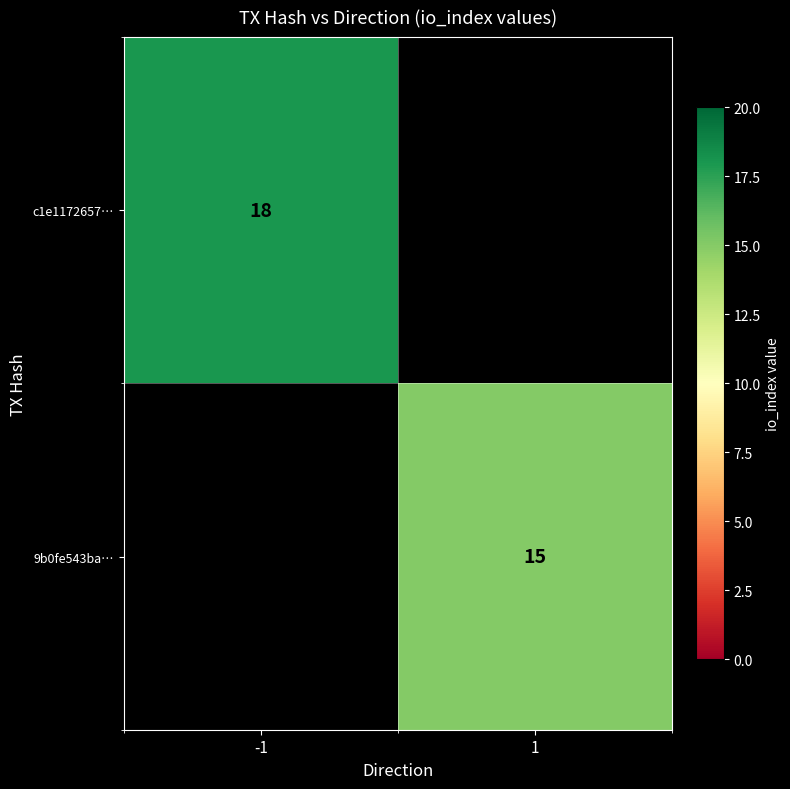

Is the value of 9b0fe543ba… at 1 greater than the value of c1e1172657… at -1?

No